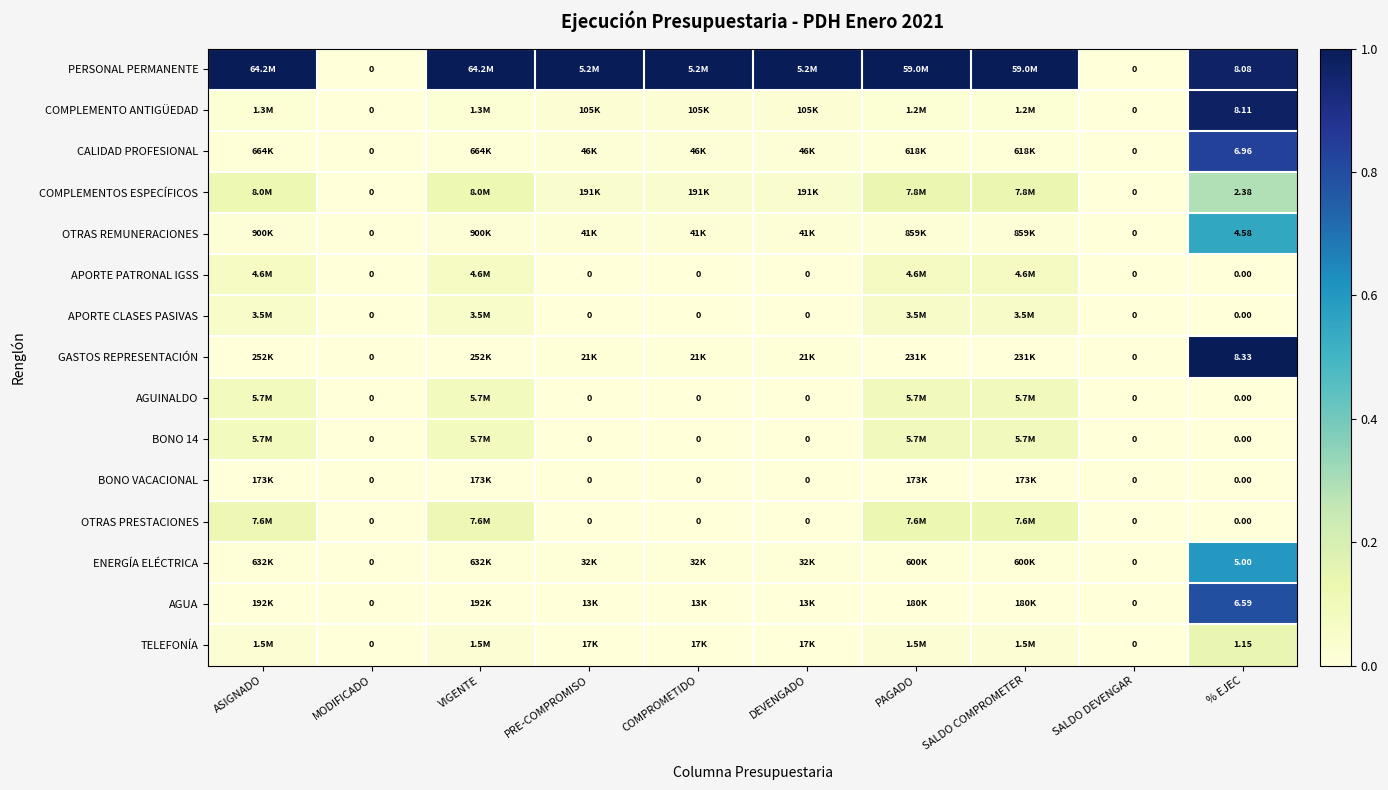

At how many categories does at least one series exceed 0?

8